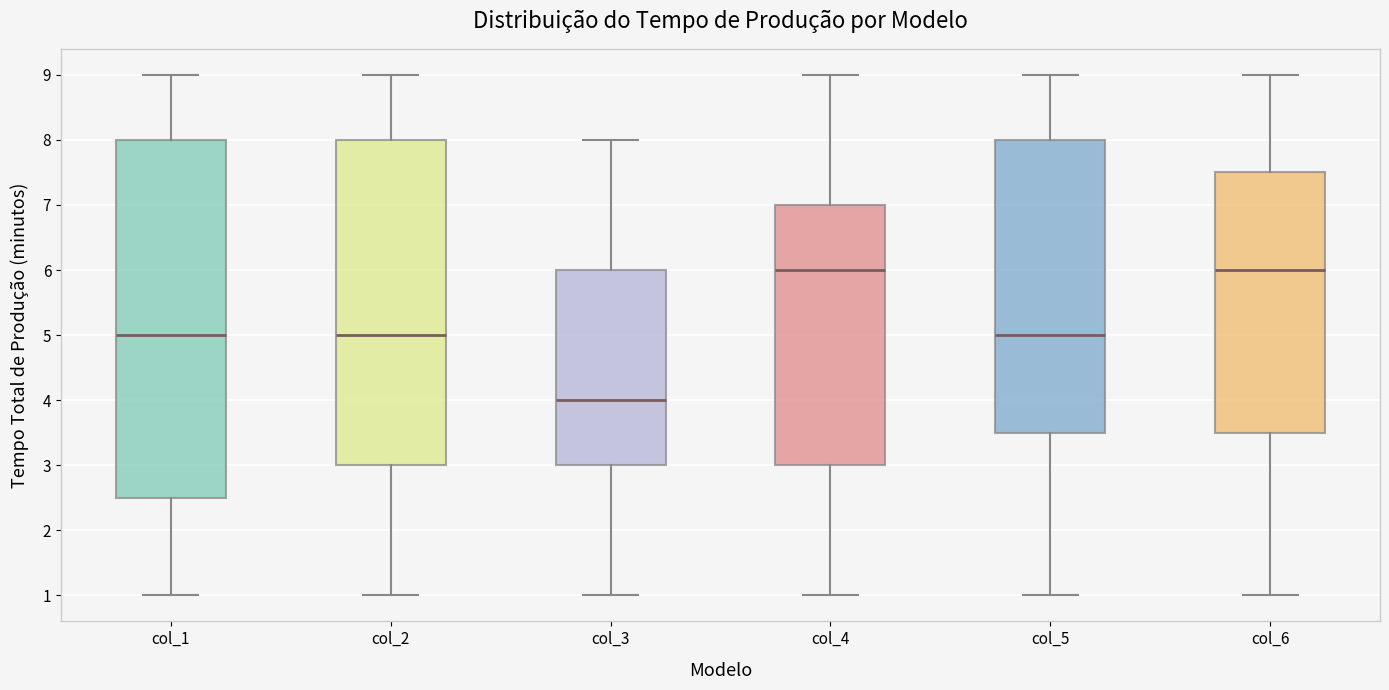

Where does the upper whisker of the box for col_2 end on the y-axis? The values are not printed on the chart, so give them approximately, as read against the axis.

9.0